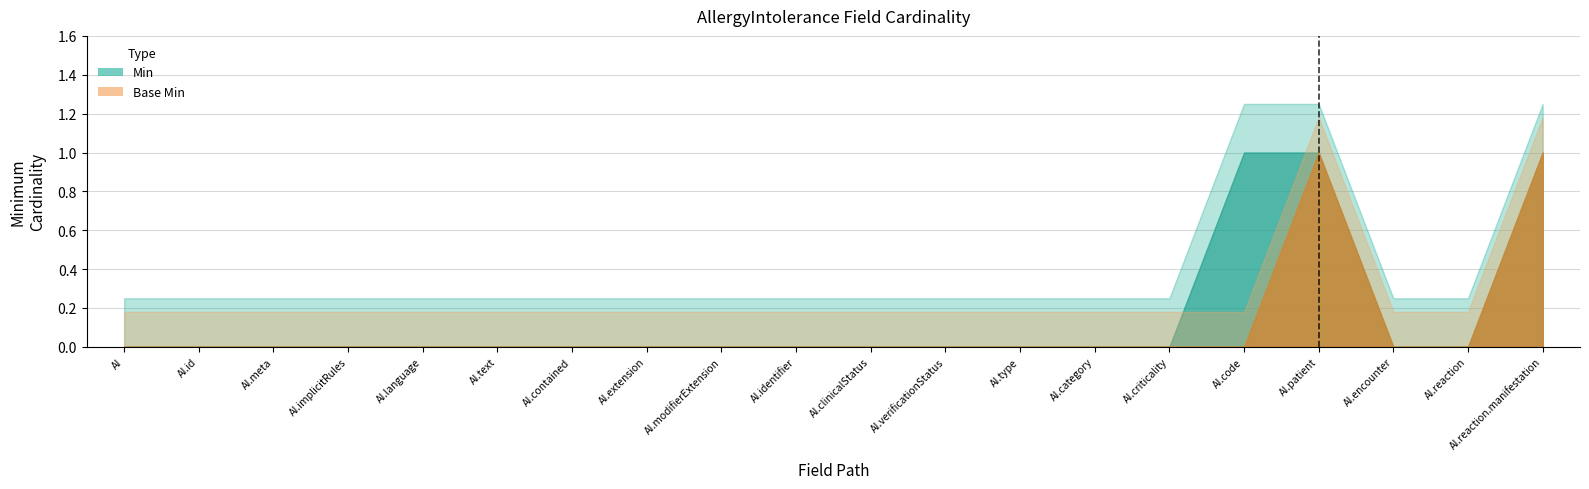

The Base Min series shows 0 at AllergyIntolerance.type. True or false?

False